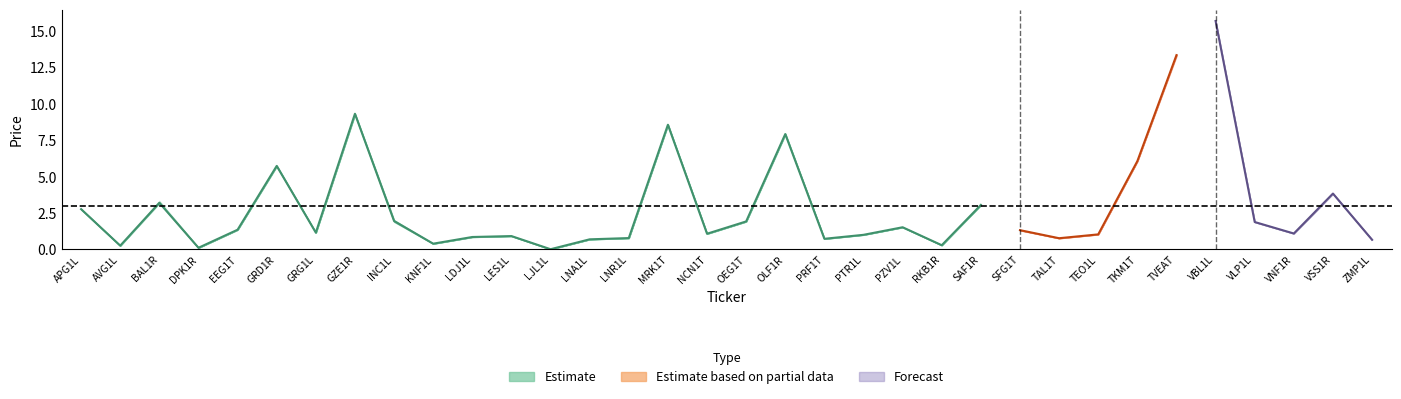

How many interior local valleys does the Low series have?

10